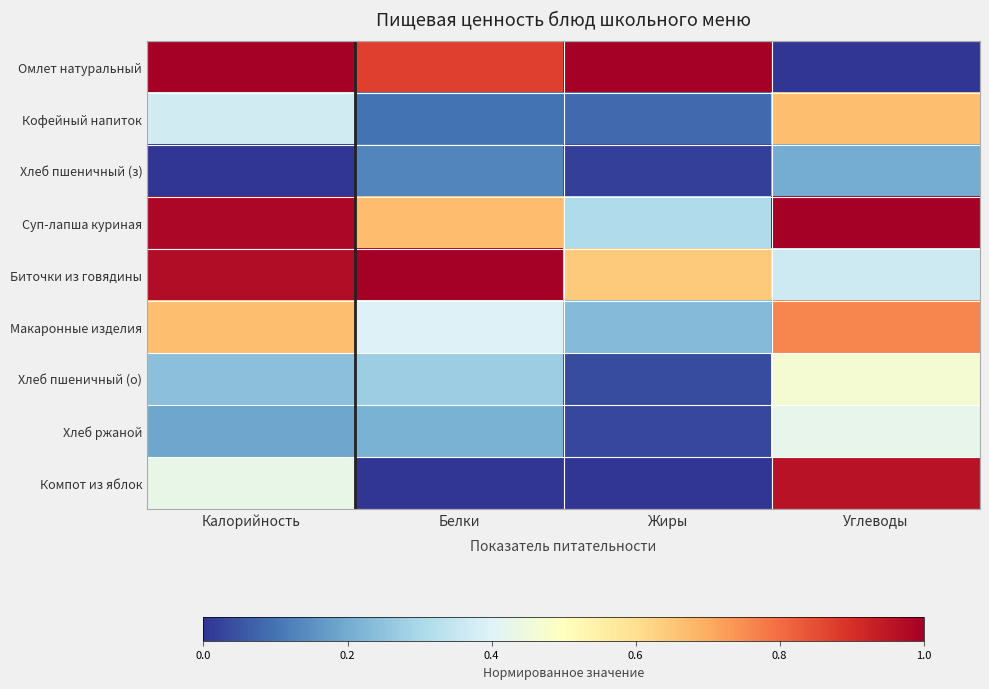

Which series has the widest spread of values?

Омлет натуральный